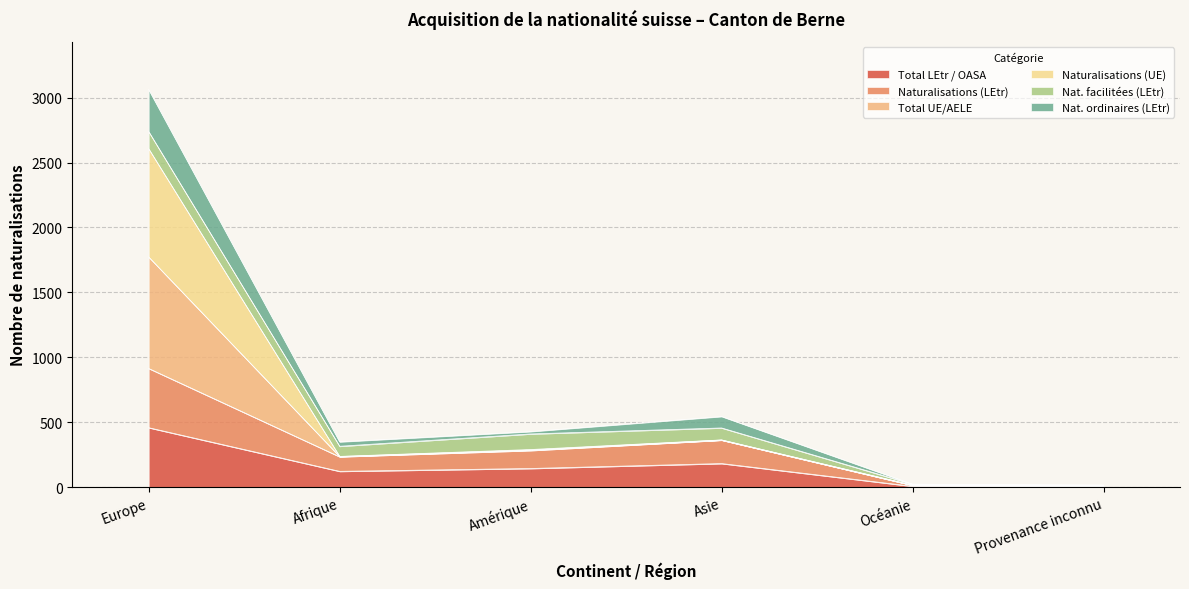

What is the value of the Naturalisations (LEtr) point at the 5th from the left?

15